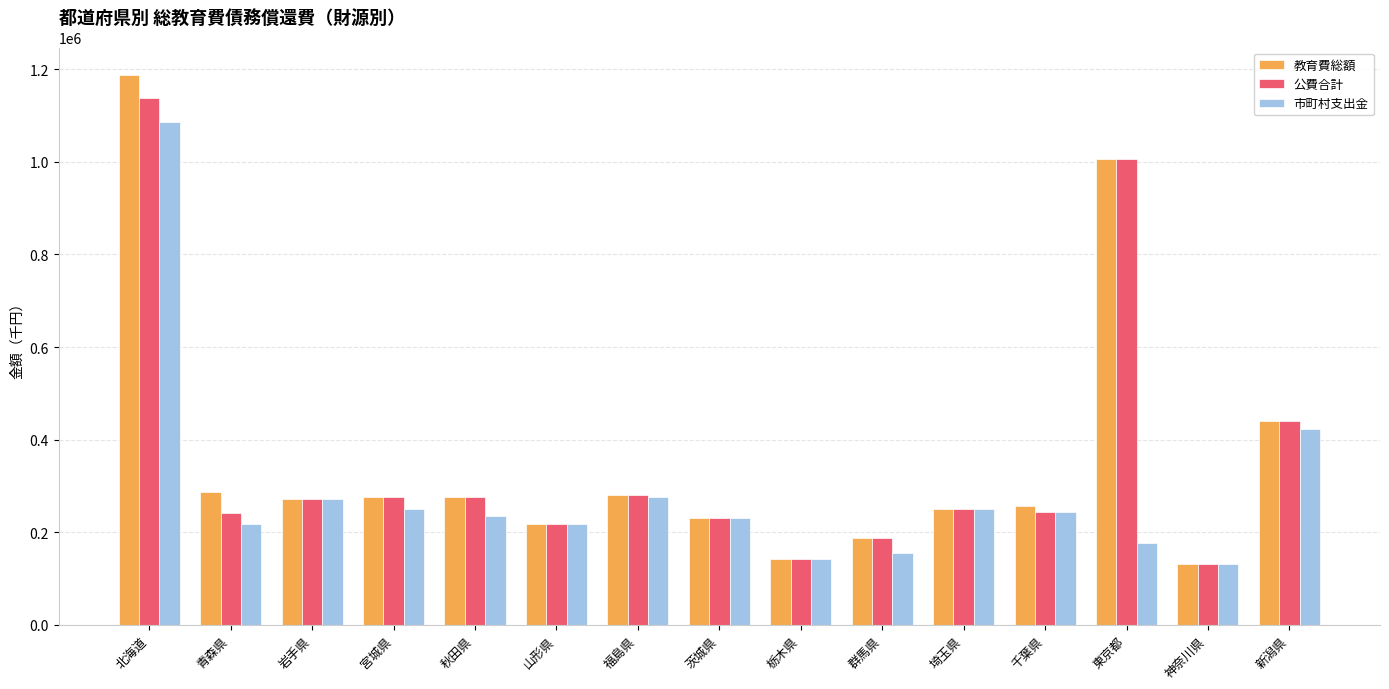

What is the difference between the 教育費総額 values at 青森県 and 岩手県?

15141